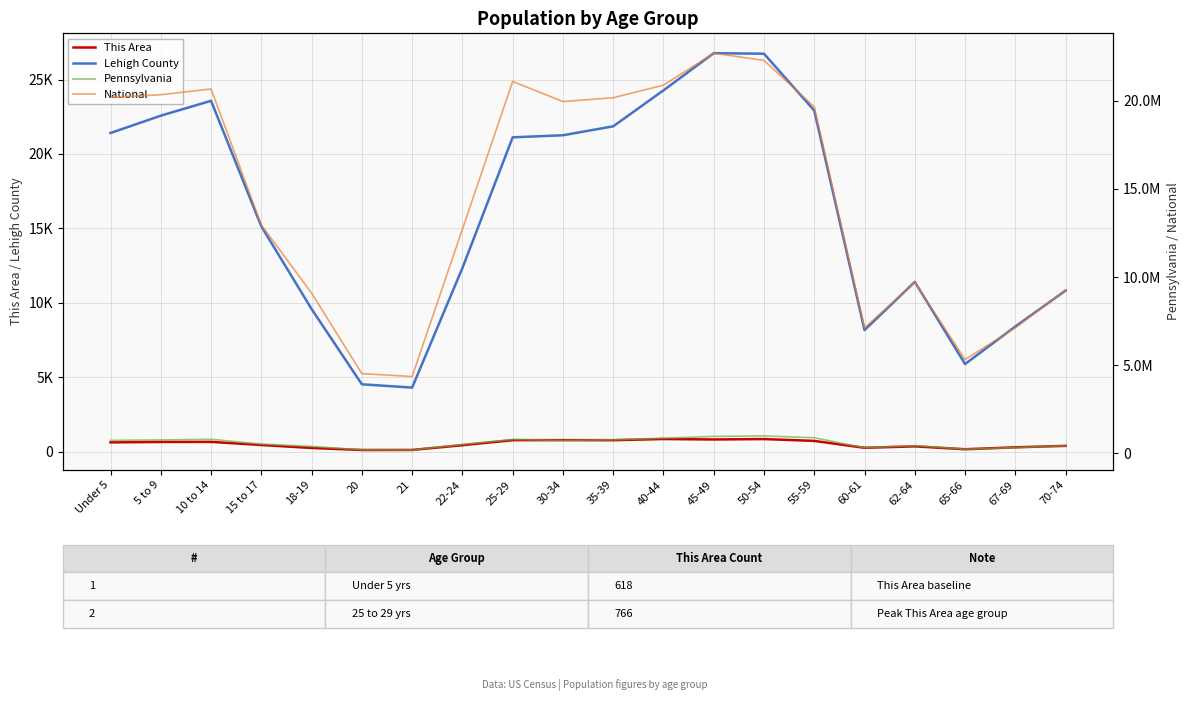

At 62-64, list the series in order from smallest to largest.

This Area, Lehigh County, Pennsylvania, National